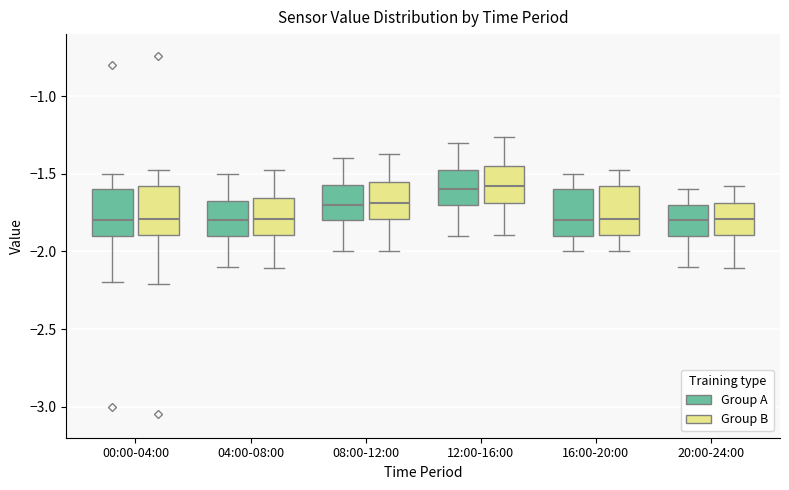

Reading left to right, read every box against the y-axis: the position of its median line, the range the box covers, and the ends of its whiskers. The values are not printed on the chart, so give them approximately, as read against the axis.

00:00-04:00 (Group A): median -1.80, box -1.90 to -1.60, whiskers -2.20 to -1.50
00:00-04:00 (Group B): median -1.80, box -1.90 to -1.60, whiskers -2.20 to -1.45
04:00-08:00 (Group A): median -1.80, box -1.90 to -1.65, whiskers -2.10 to -1.50
04:00-08:00 (Group B): median -1.80, box -1.90 to -1.65, whiskers -2.10 to -1.45
08:00-12:00 (Group A): median -1.70, box -1.80 to -1.55, whiskers -2.00 to -1.40
08:00-12:00 (Group B): median -1.70, box -1.80 to -1.55, whiskers -2.00 to -1.35
12:00-16:00 (Group A): median -1.60, box -1.70 to -1.45, whiskers -1.90 to -1.30
12:00-16:00 (Group B): median -1.60, box -1.70 to -1.45, whiskers -1.90 to -1.25
16:00-20:00 (Group A): median -1.80, box -1.90 to -1.60, whiskers -2.00 to -1.50
16:00-20:00 (Group B): median -1.80, box -1.90 to -1.60, whiskers -2.00 to -1.45
20:00-24:00 (Group A): median -1.80, box -1.90 to -1.70, whiskers -2.10 to -1.60
20:00-24:00 (Group B): median -1.80, box -1.90 to -1.70, whiskers -2.10 to -1.60